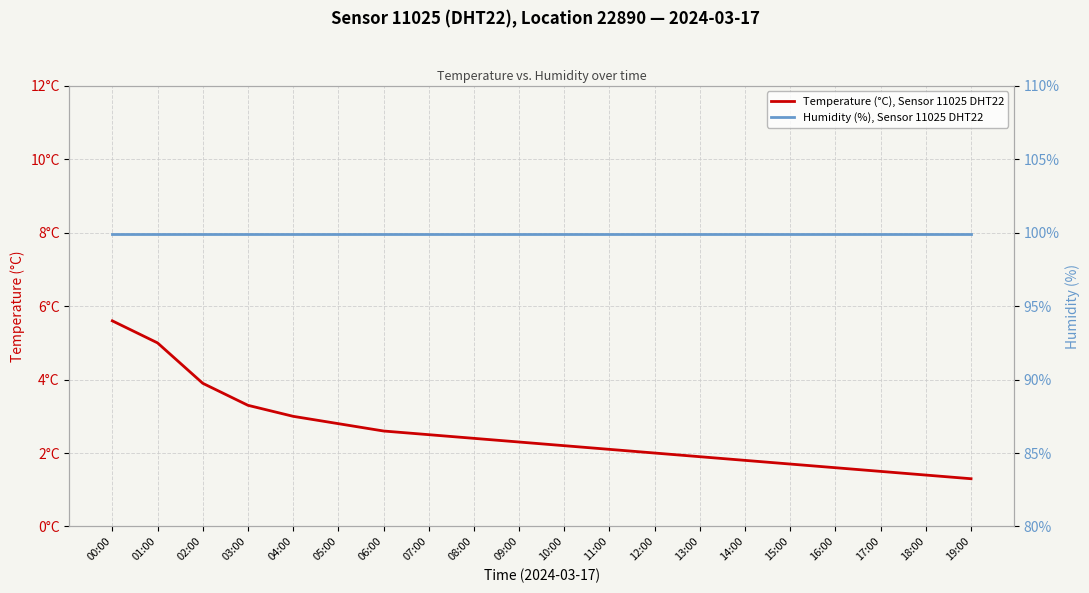

Reading left to right, list all the values displayed in this chart.

Temperature (°C), Sensor 11025 DHT22: 00:00=5.6	01:00=5.0	02:00=3.9	03:00=3.3	04:00=3.0	05:00=2.8	06:00=2.6	07:00=2.5	08:00=2.4	09:00=2.3	10:00=2.2	11:00=2.1	12:00=2.0	13:00=1.9	14:00=1.8	15:00=1.7	16:00=1.6	17:00=1.5	18:00=1.4	19:00=1.3
Humidity (%), Sensor 11025 DHT22: 00:00=99.9	01:00=99.9	02:00=99.9	03:00=99.9	04:00=99.9	05:00=99.9	06:00=99.9	07:00=99.9	08:00=99.9	09:00=99.9	10:00=99.9	11:00=99.9	12:00=99.9	13:00=99.9	14:00=99.9	15:00=99.9	16:00=99.9	17:00=99.9	18:00=99.9	19:00=99.9